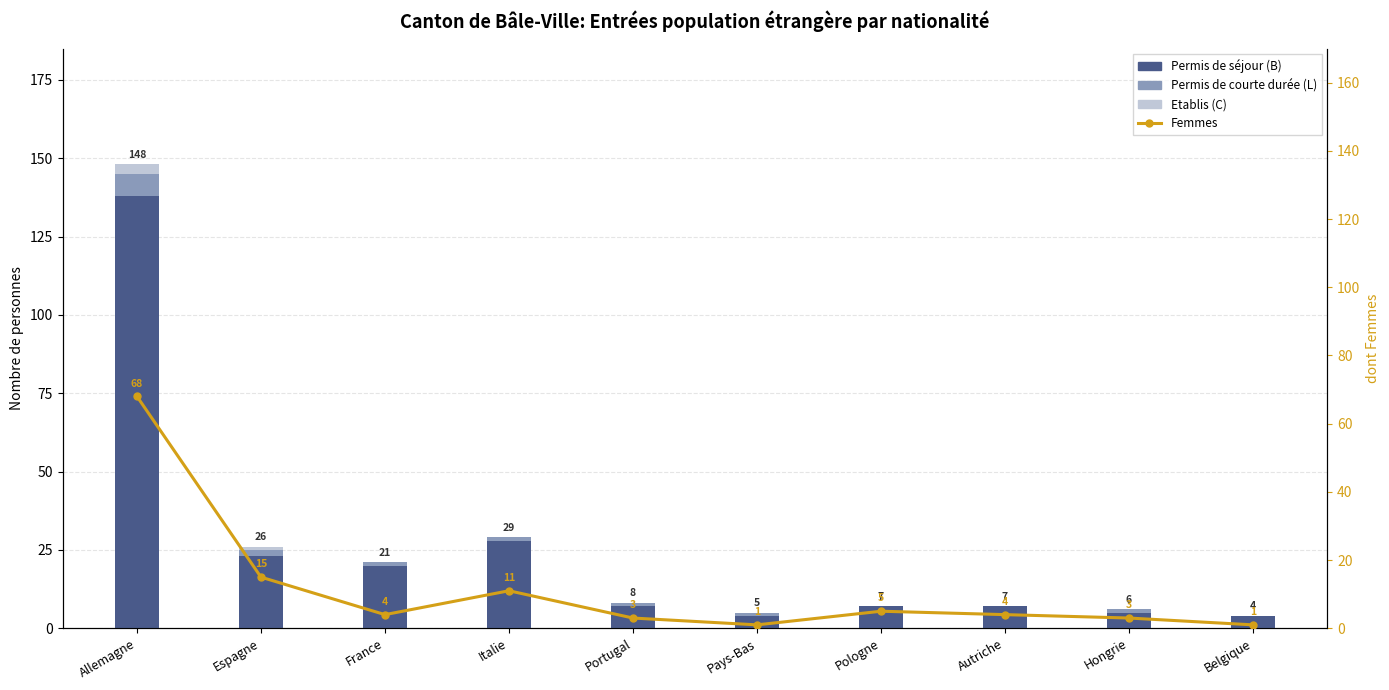

At how many categories does at least one series exceed 102?

1